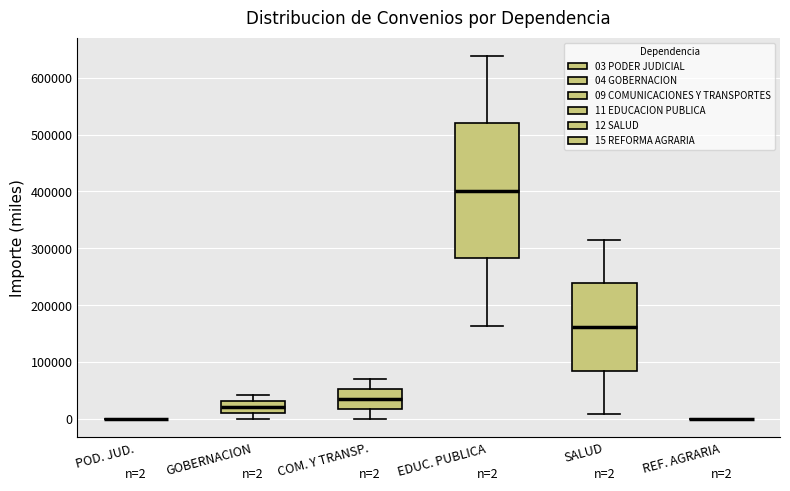

Which box is the tallest, from its lower edge to its upper edge?

EDUC. PUBLICA